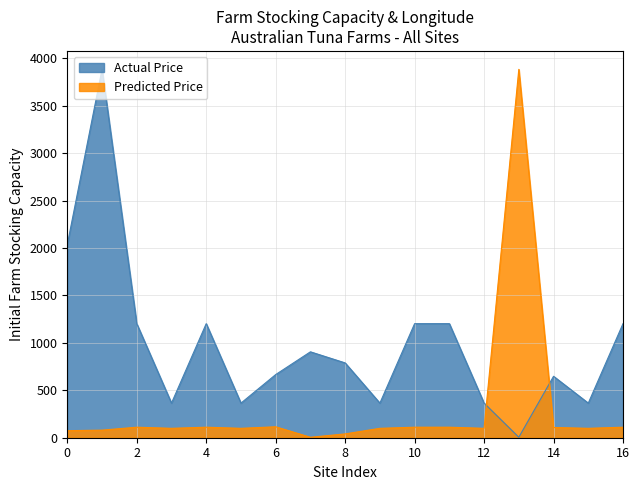

List the series in order of their overall mean, highest first.

Actual Price, Predicted Price